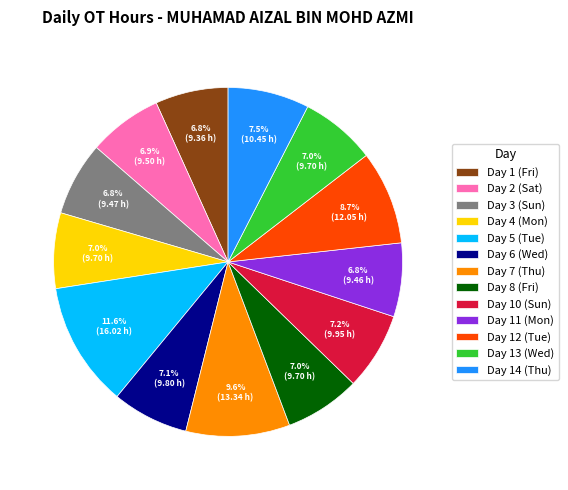

Is it true that Day 2 (Sat) is 7% of the pie?

True